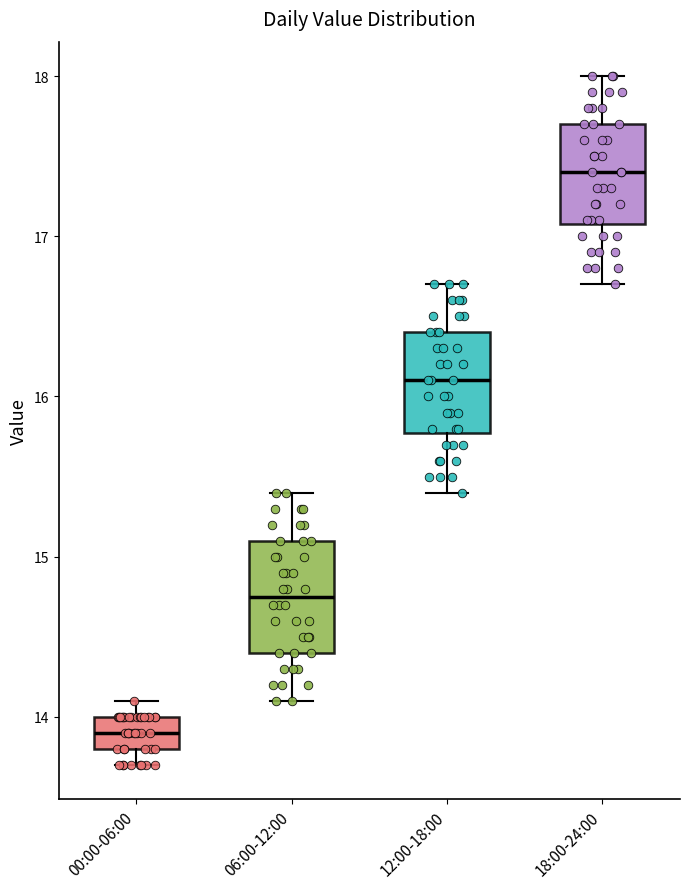

Reading left to right, read every box against the y-axis: the position of its median line, the range the box covers, and the ends of its whiskers. The values are not printed on the chart, so give them approximately, as read against the axis.

00:00-06:00: median 13.9, box 13.8 to 14.0, whiskers 13.7 to 14.1
06:00-12:00: median 14.8, box 14.4 to 15.1, whiskers 14.1 to 15.4
12:00-18:00: median 16.1, box 15.8 to 16.4, whiskers 15.4 to 16.7
18:00-24:00: median 17.4, box 17.1 to 17.7, whiskers 16.7 to 18.0